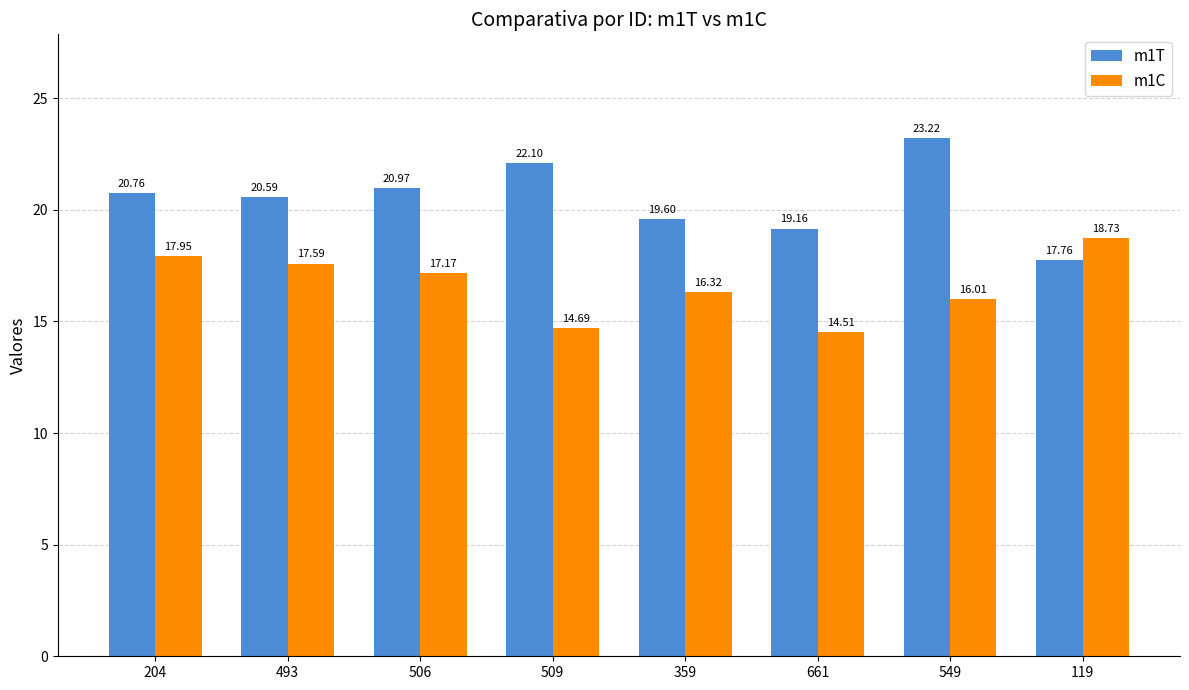

At which category is the sum across all series the highest?

549